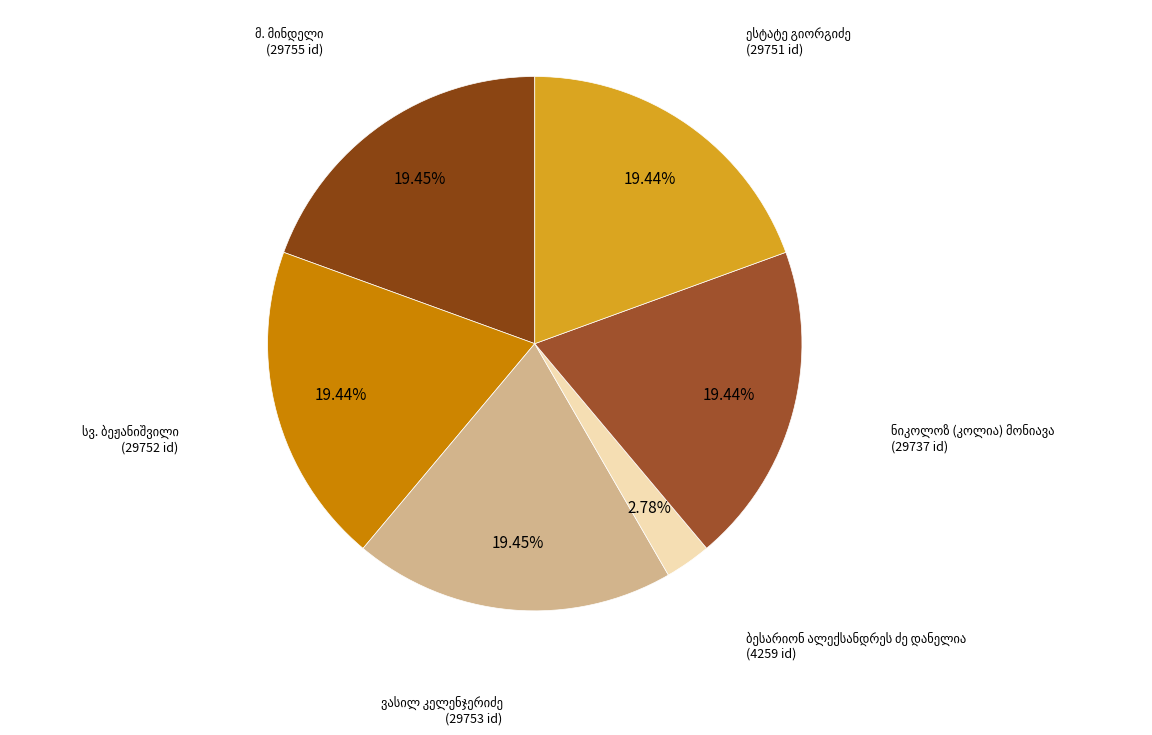

Does any single category account for the majority?

No